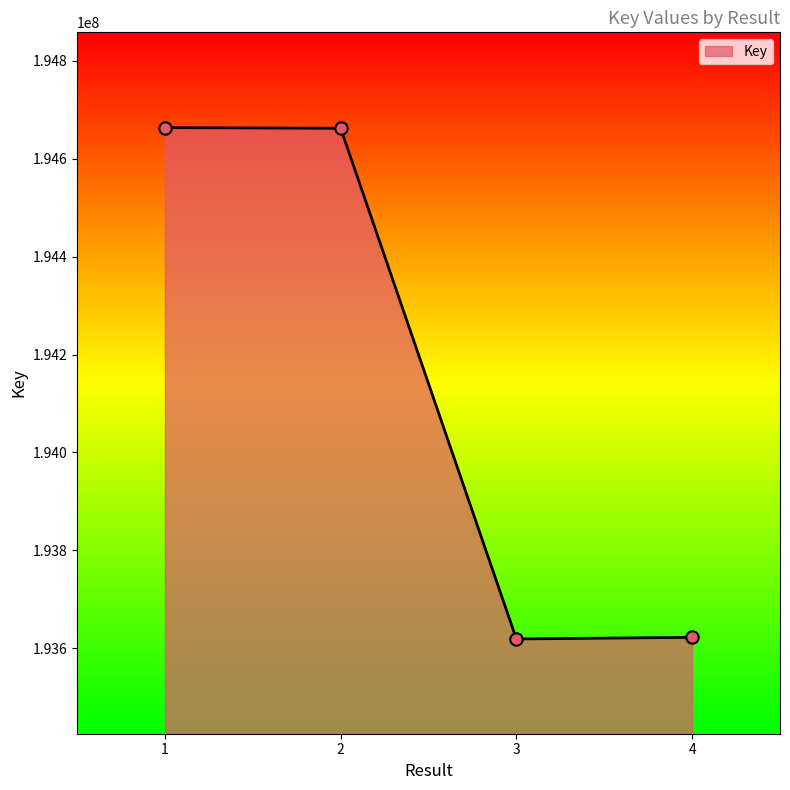

Between 3 and 2, which is larger?

2